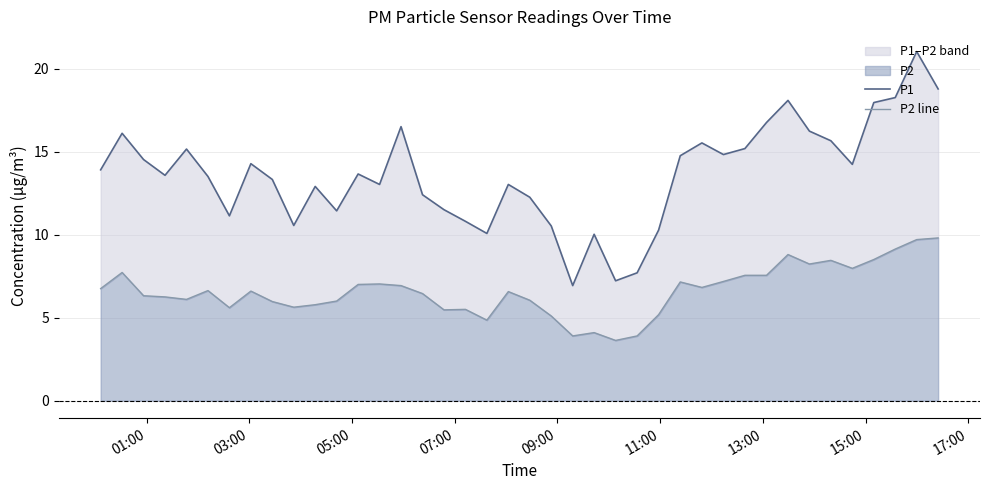

Is it true that P2 line equals 4.6 at 31?

False